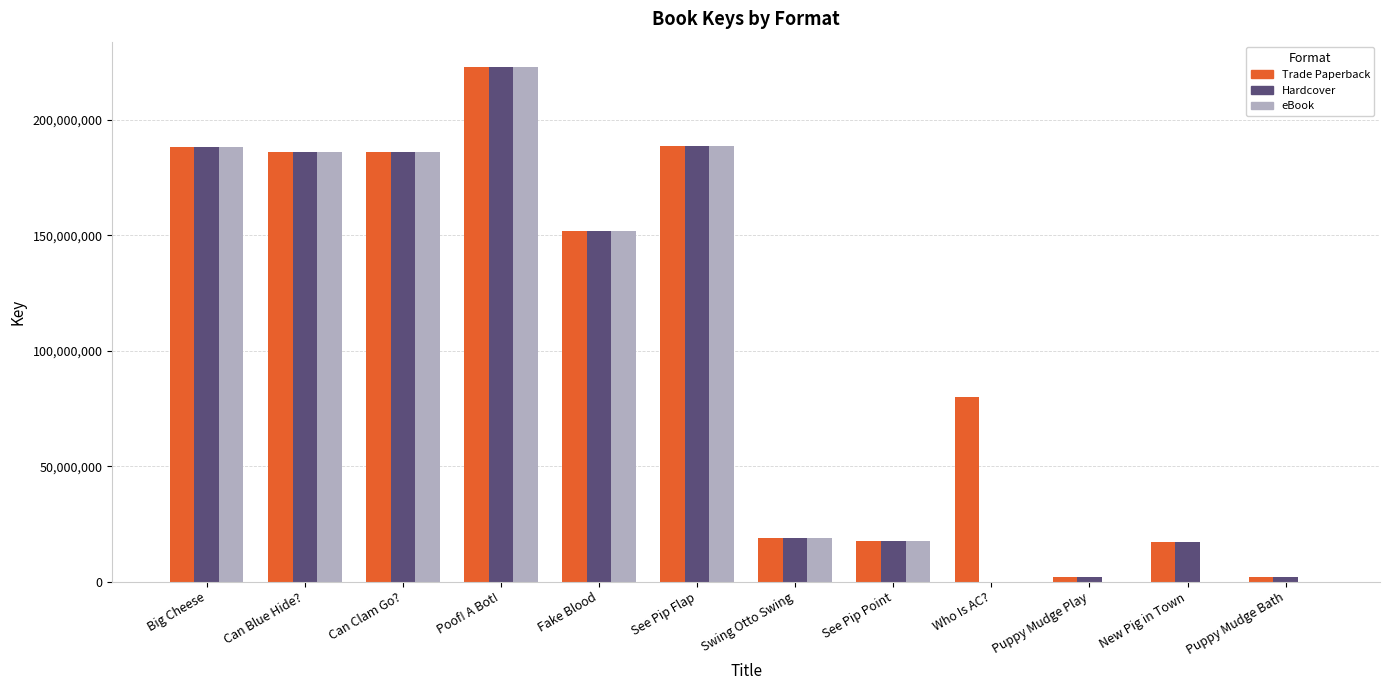

Which series changed the most between Swing Otto Swing and Puppy Mudge Play?

eBook